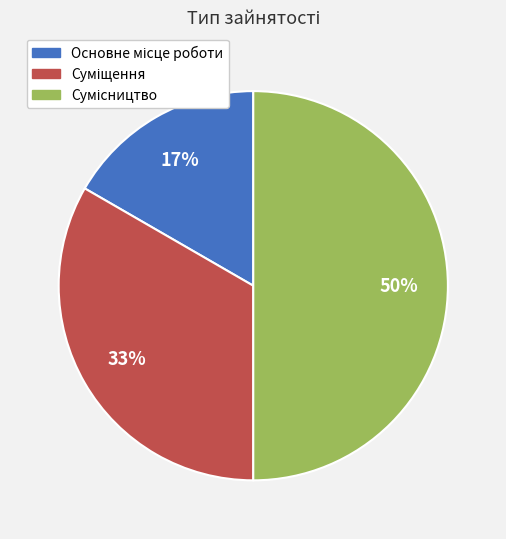

To the nearest percent, what is the average slice percentage?

33%